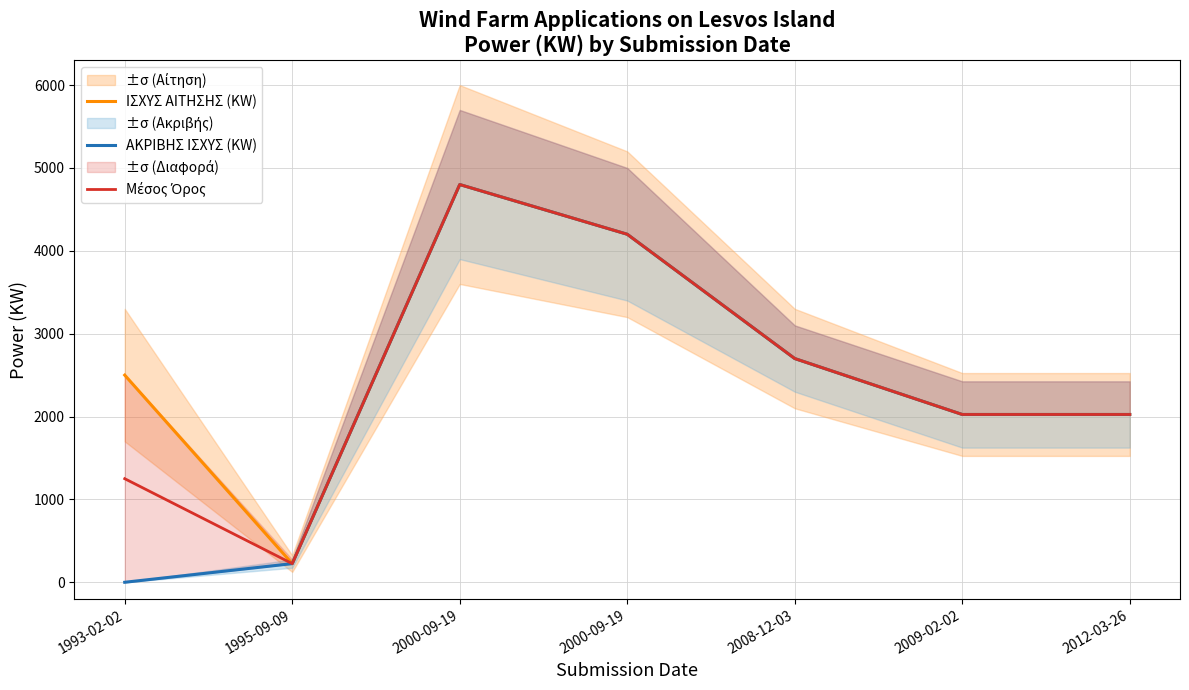

The ΙΣΧΥΣ ΑΙΤΗΣΗΣ (KW) series shows 3601 at 1993-02-02. True or false?

False